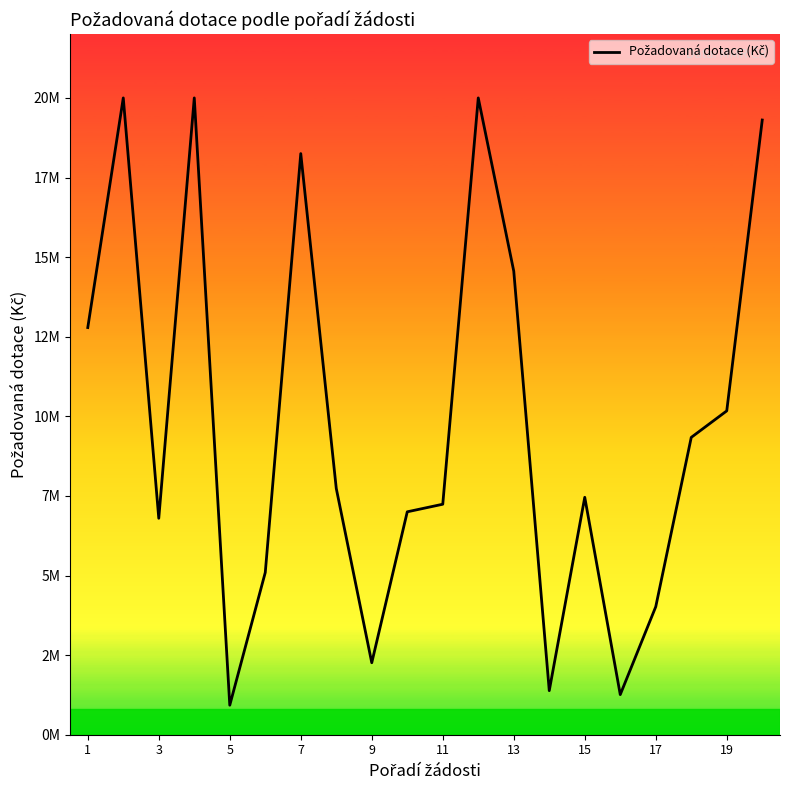

Is this an area chart (filled region under the line)?

Yes